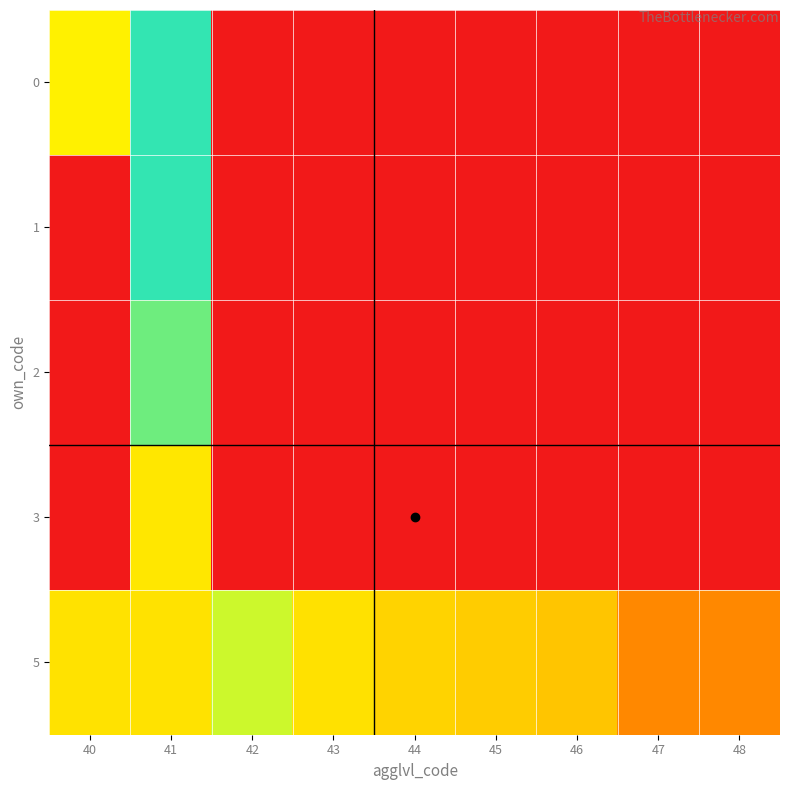

At which category is the sum across all series the highest?

41